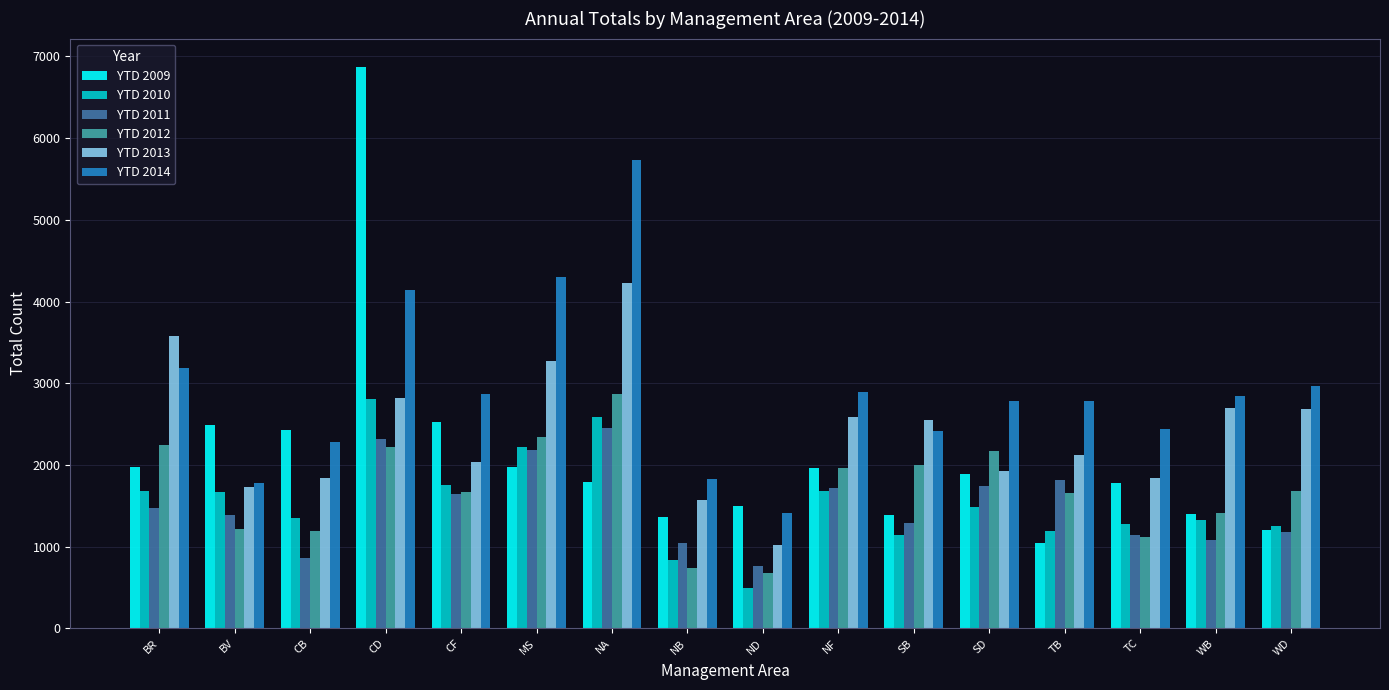

What is the difference between the second highest and second lowest values in the YTD 2009 series?

1317